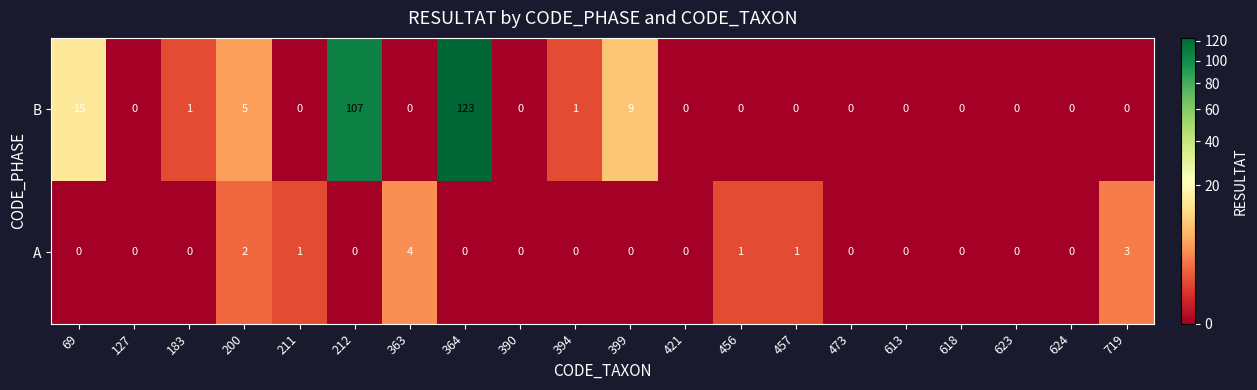

What is the difference between the B values at 618 and 69?

15